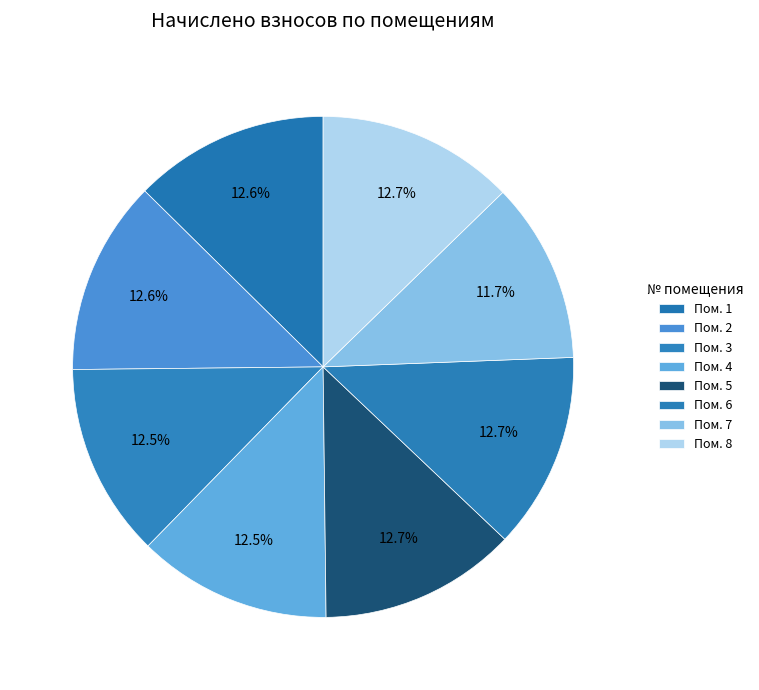

How many slices are in this pie chart?

8